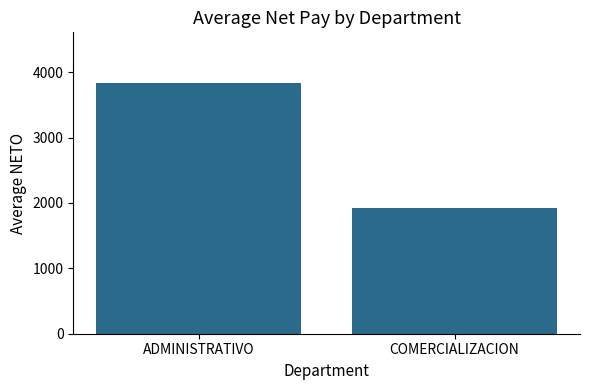

Approximately how many times larger is the value at COMERCIALIZACION compared to ADMINISTRATIVO?

0.5